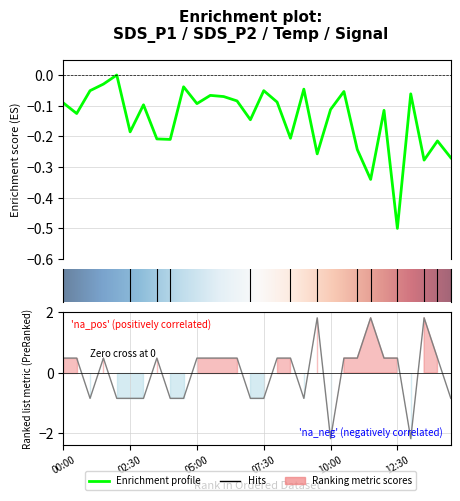

True or false: Signal has a value of 0.8 at 08:00.

False